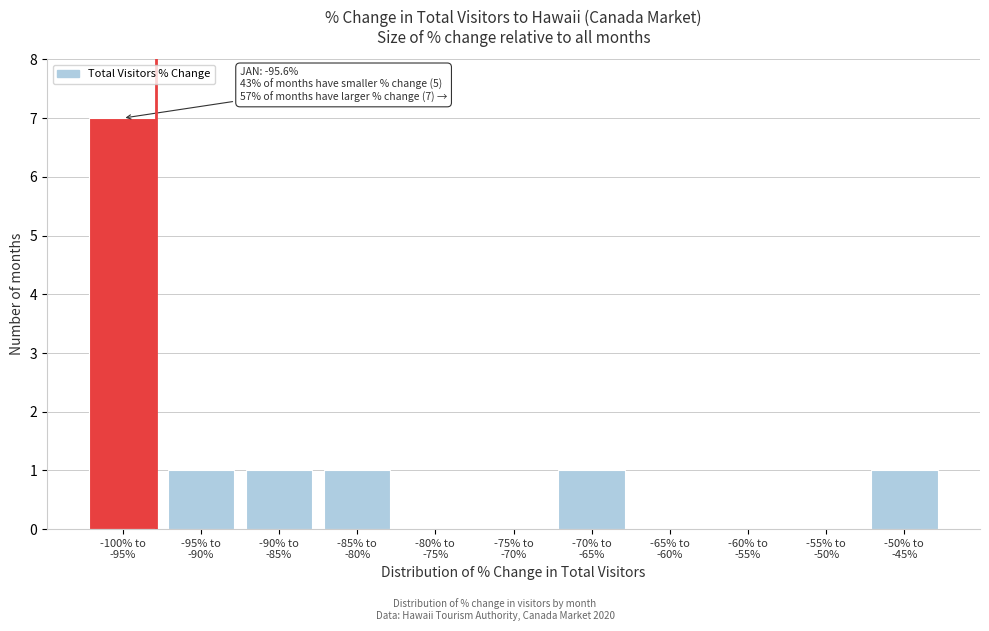

What is the maximum value shown in the chart?

7